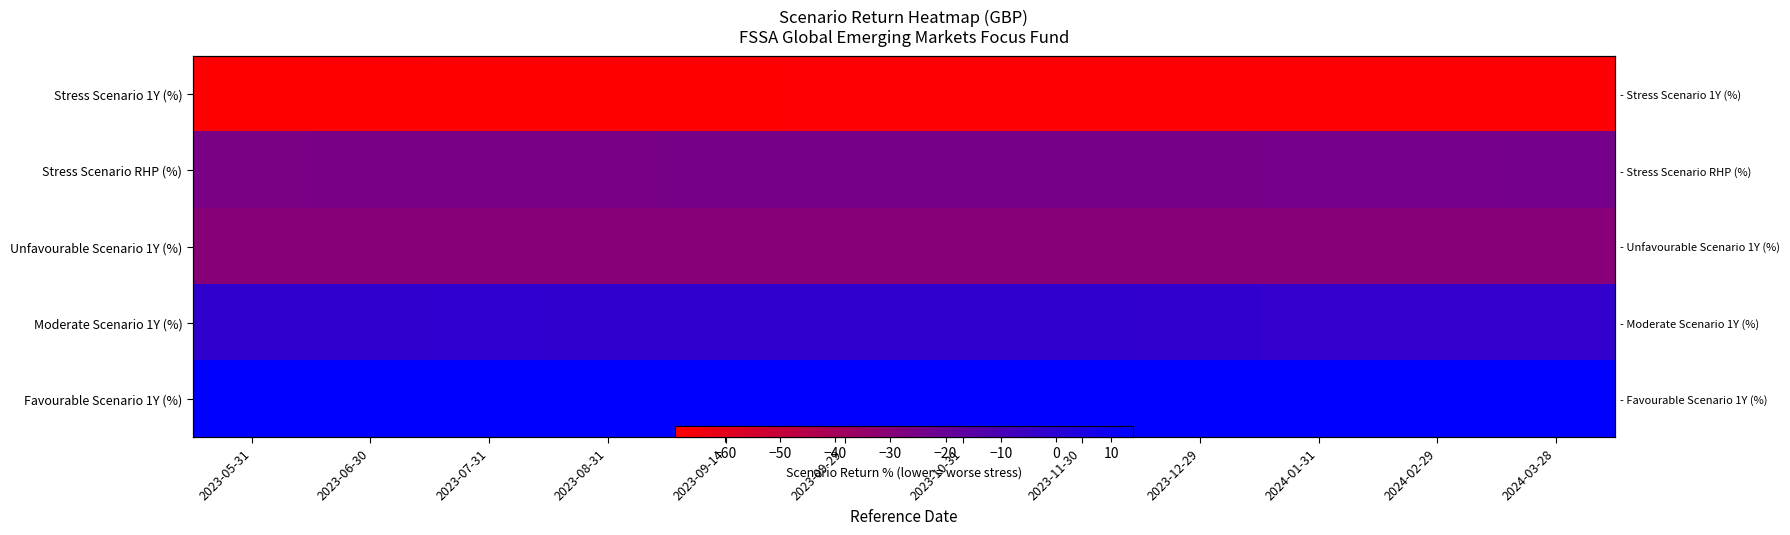

Rank the series by their maximum value, from highest to lowest.

Favourable Scenario 1Y (%), Moderate Scenario 1Y (%), Stress Scenario RHP (%), Unfavourable Scenario 1Y (%), Stress Scenario 1Y (%)